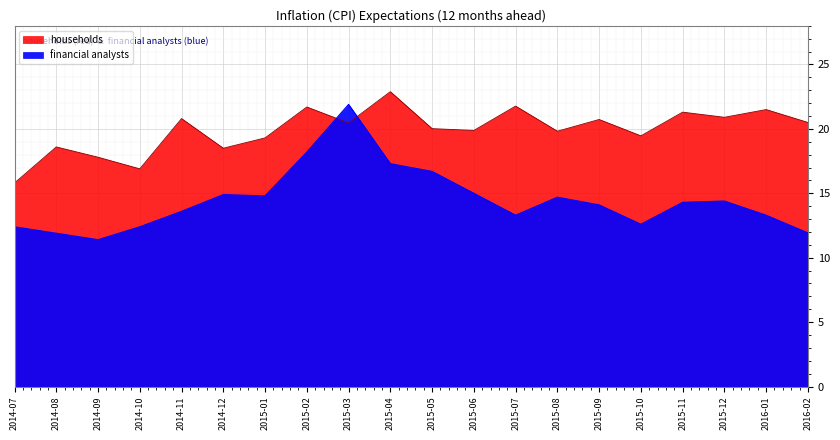

Which series has the largest range (max minus min)?

financial analysts